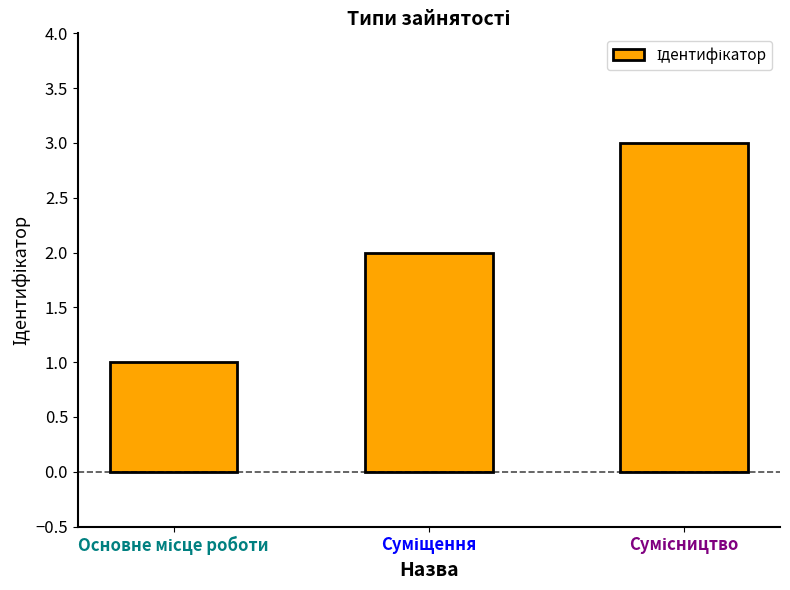

What is the sum of all values?

6